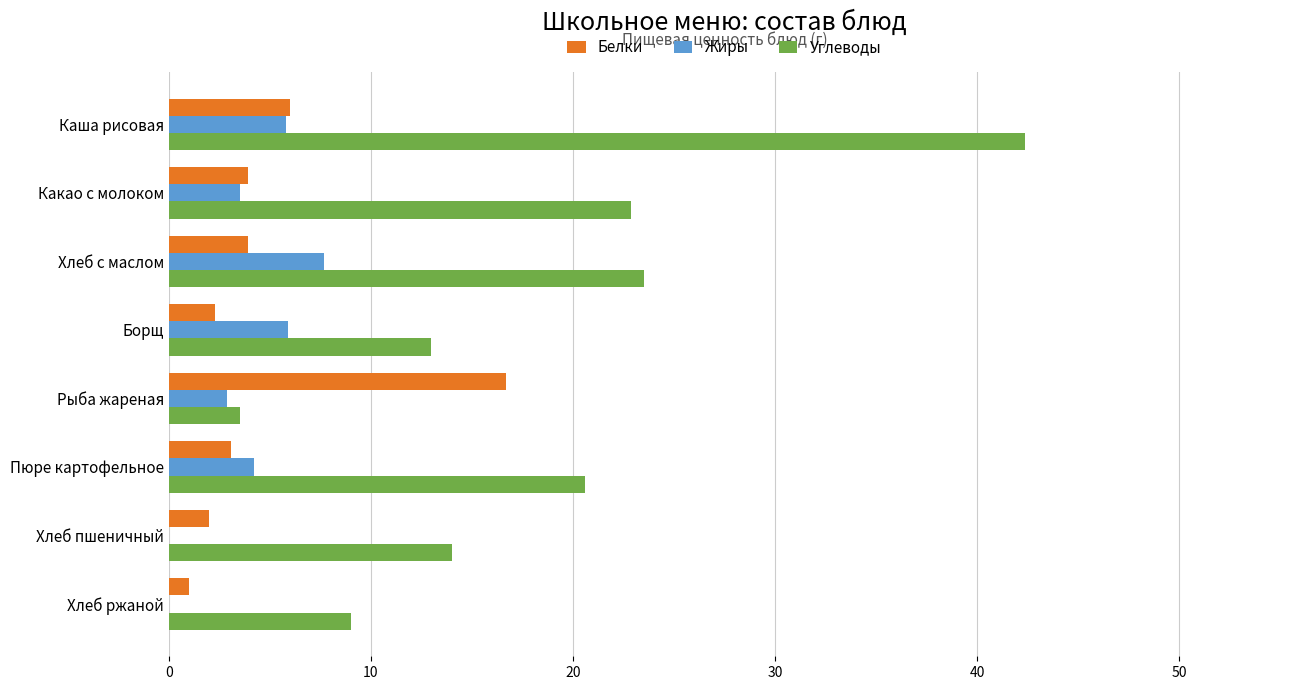

Between Хлеб с маслом and Хлеб ржаной, which series saw the biggest shift?

Углеводы